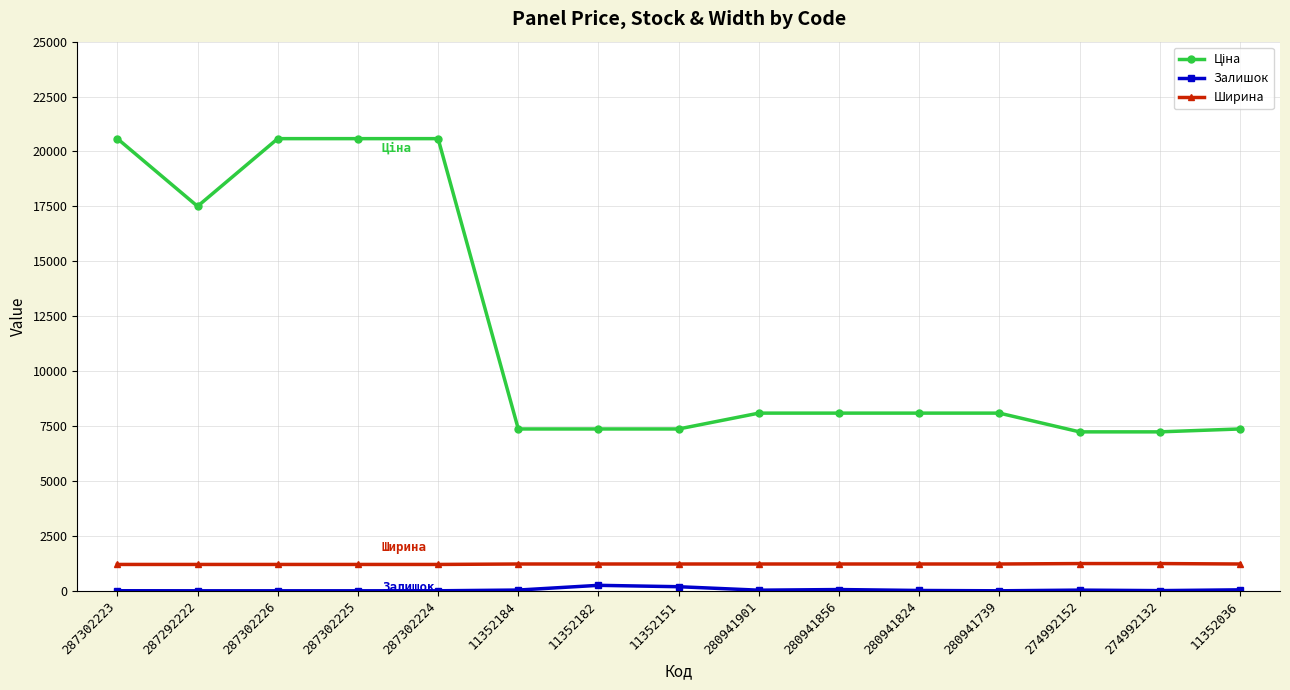

What is the value of the Ширина point at the 9th from the left?

1220.0